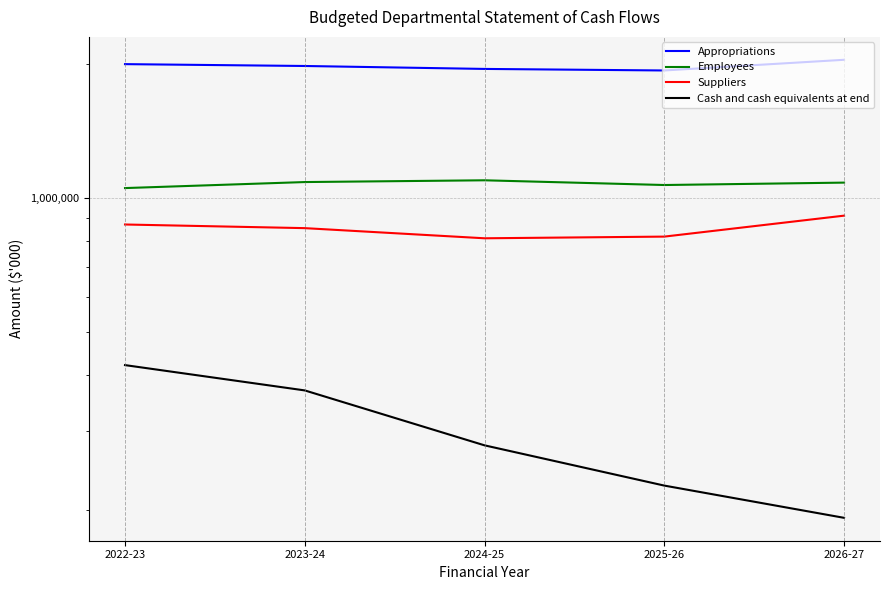

Is this an area chart (filled region under the line)?

No